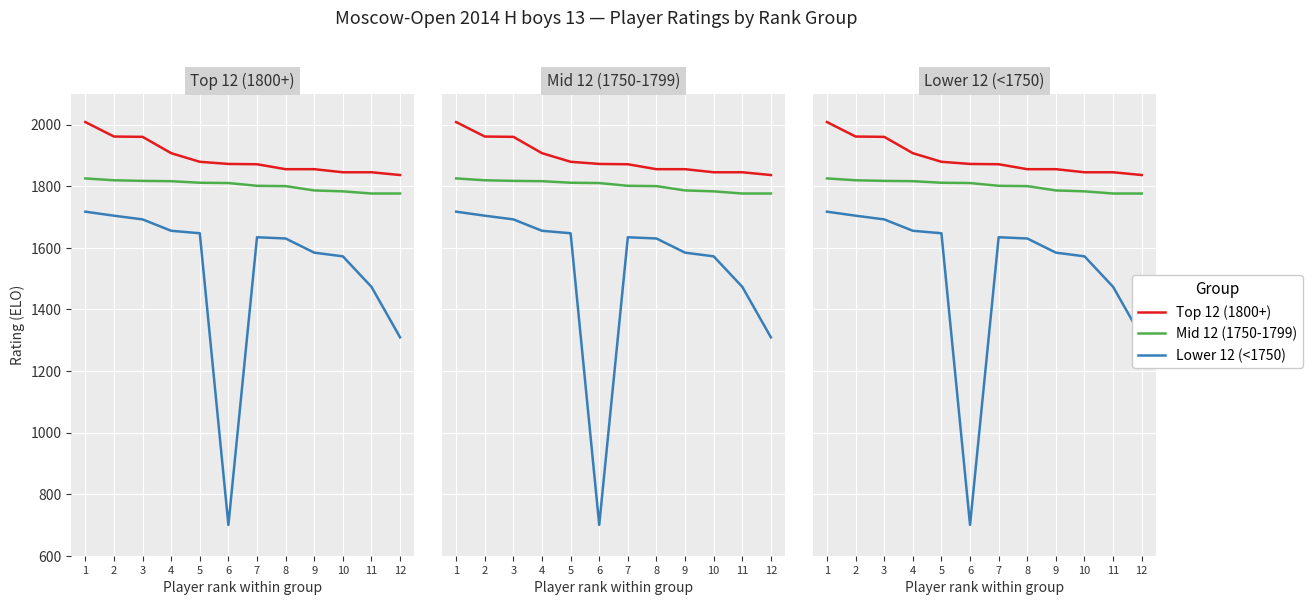

How many lines are shown in the chart?

3